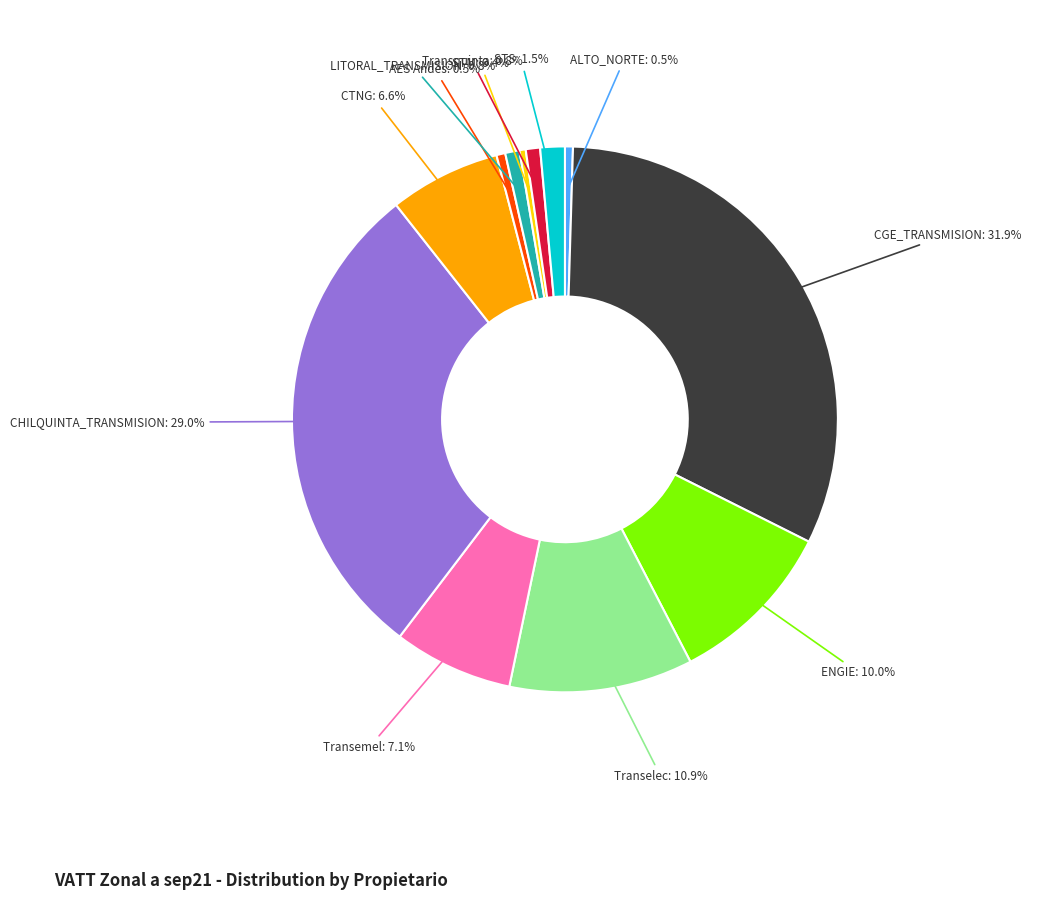

Does any single category account for the majority?

No